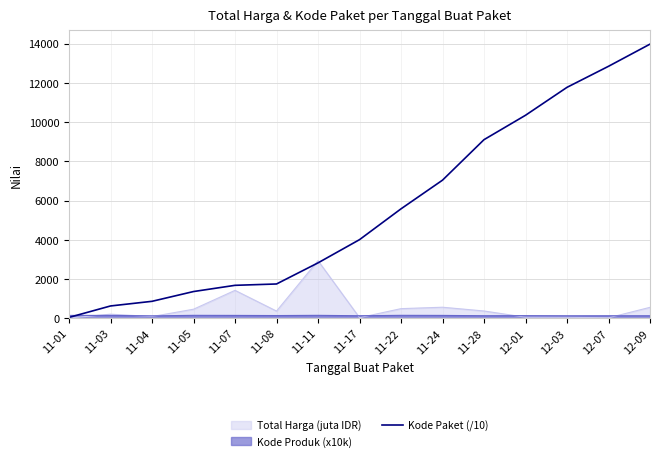

List the series in order of their peak value, highest first.

Kode Paket (/10), Total Harga (juta IDR), Kode Produk (x10k)